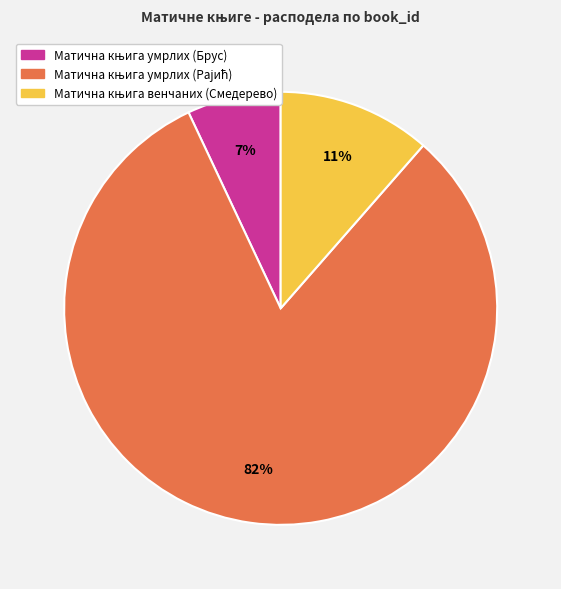

To the nearest percent, what is the difference between the largest and smallest slice percentages?

75%